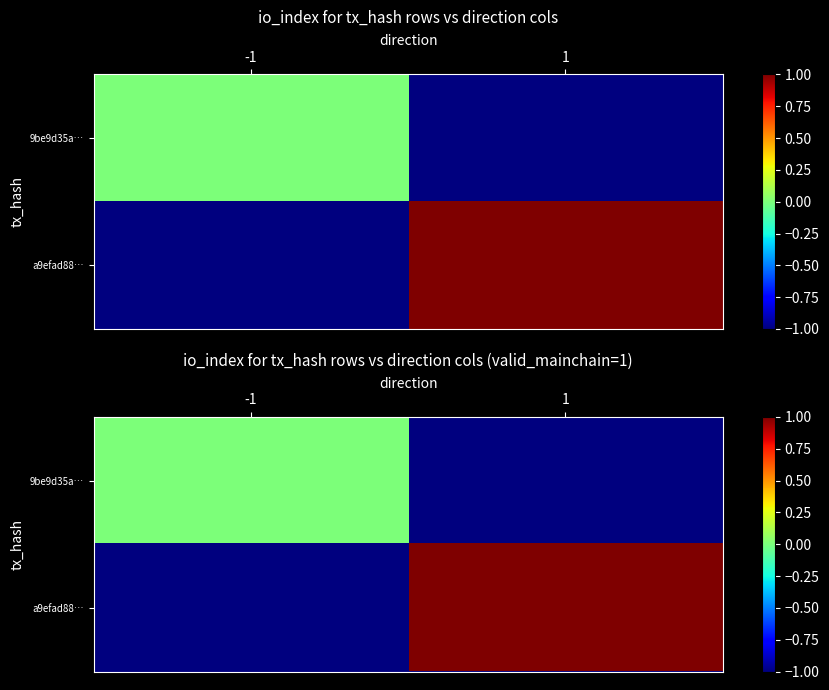

List the series in order of their overall mean, lowest first.

9be9d35a…, a9efad88…